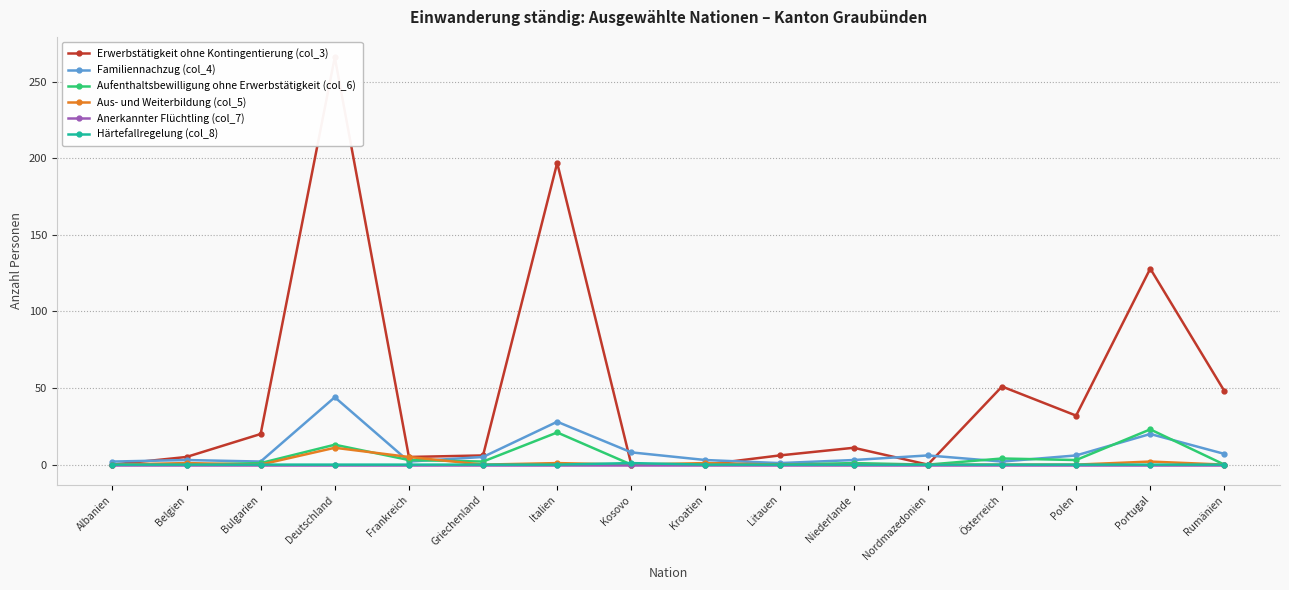

Reading left to right, extract all data points from this chart.

Erwerbstätigkeit ohne Kontingentierung (col_3): 0	5	20	266	5	6	197	0	0	6	11	0	51	32	128	48
Familiennachzug (col_4): 2	3	2	44	2	5	28	8	3	1	3	6	2	6	20	7
Aufenthaltsbewilligung ohne Erwerbstätigkeit (col_6): 0	0	1	13	3	2	21	0	0	0	1	0	4	3	23	0
Aus- und Weiterbildung (col_5): 0	1	0	11	5	0	1	0	1	0	0	0	0	0	2	0
Anerkannter Flüchtling (col_7): 0	0	0	0	0	0	0	0	0	0	0	0	0	0	0	0
Härtefallregelung (col_8): 0	0	0	0	0	0	0	1	0	0	0	0	0	0	0	0